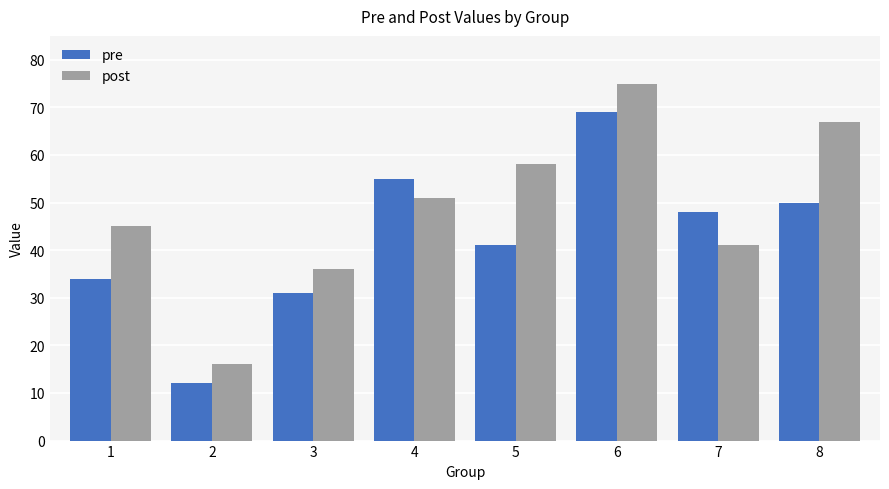

At which label is pre closest to 40?

5